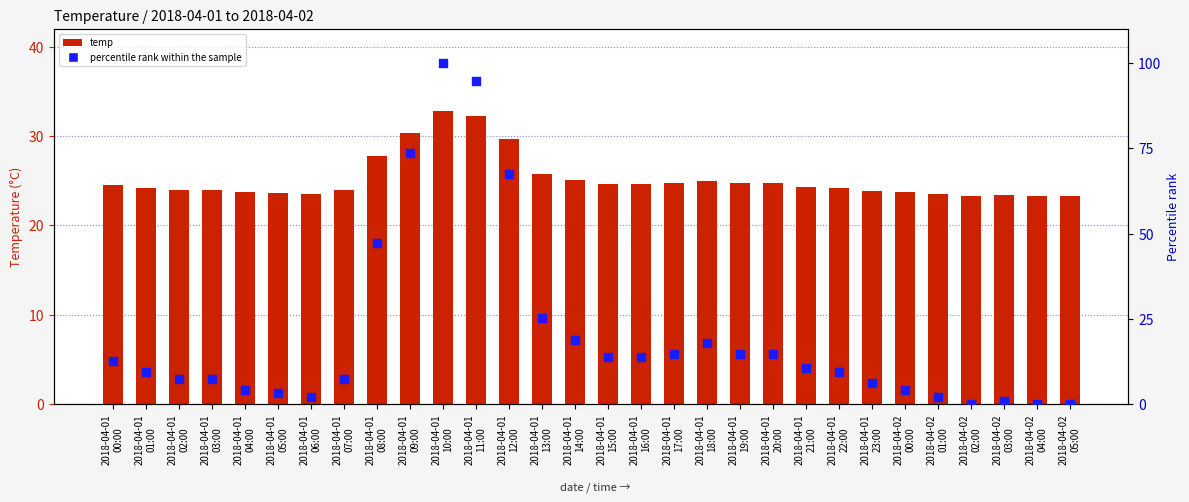

At how many categories does at least one series exceed 55?

4